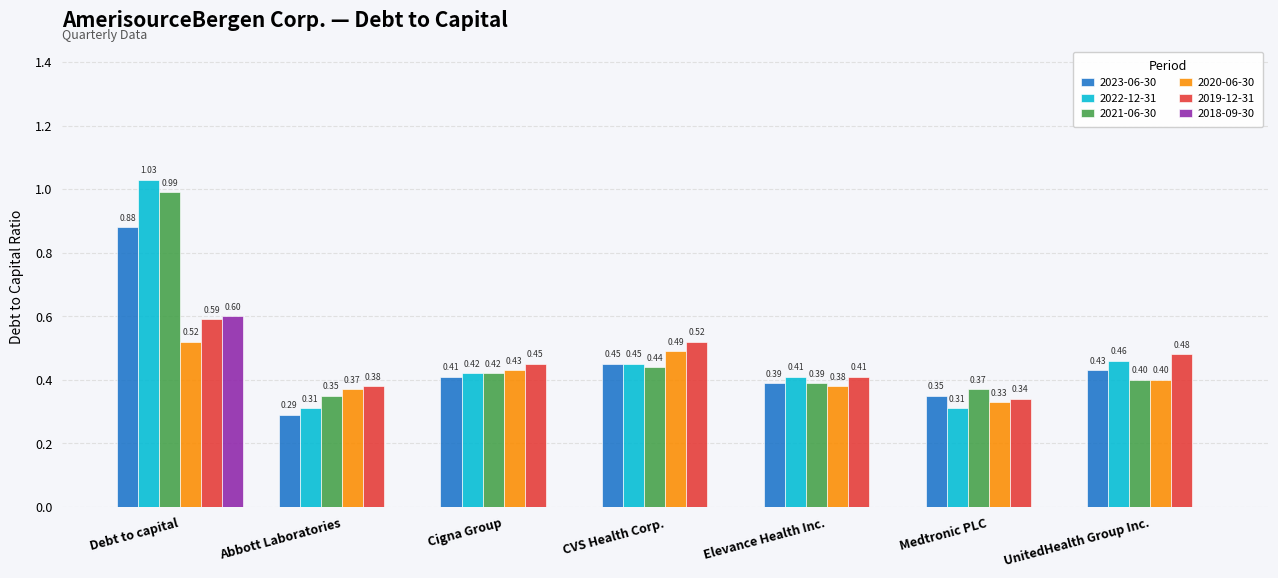

Between Abbott Laboratories and Medtronic PLC, which series saw the biggest shift?

2023-06-30